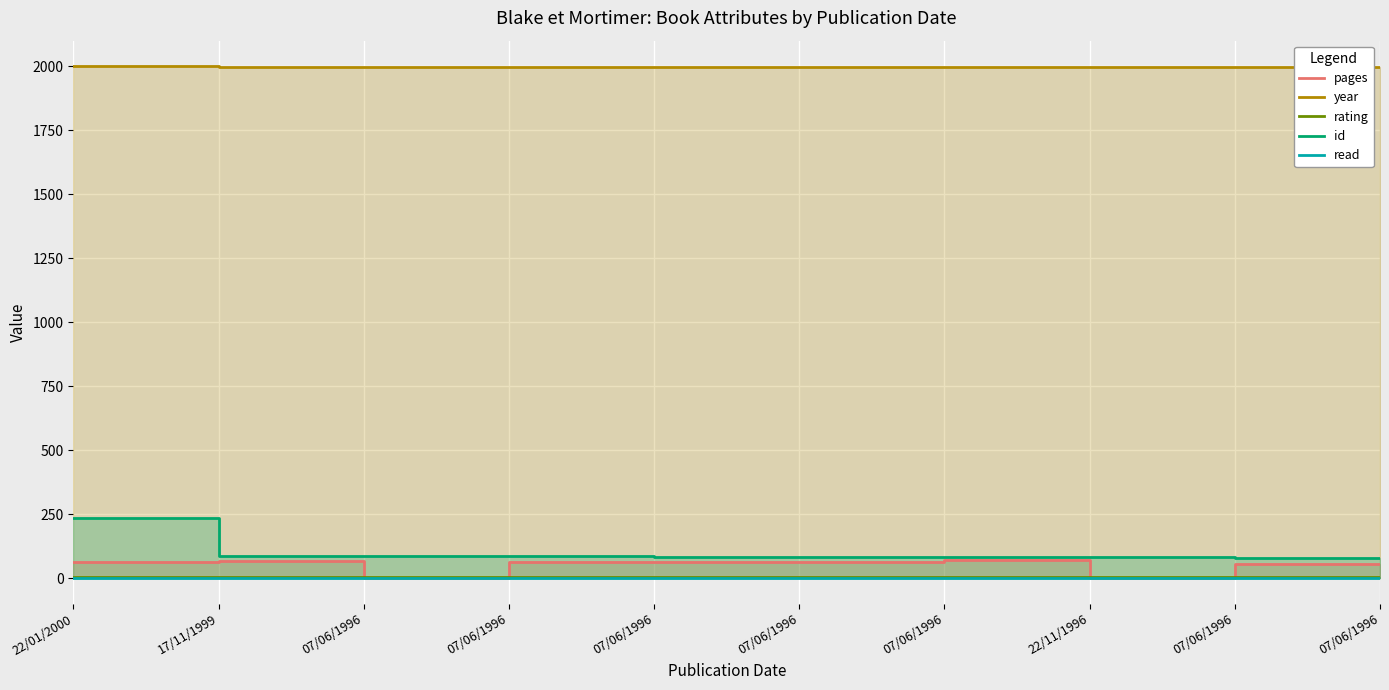

True or false: rating has a value of 3 at 07/06/1996.

False